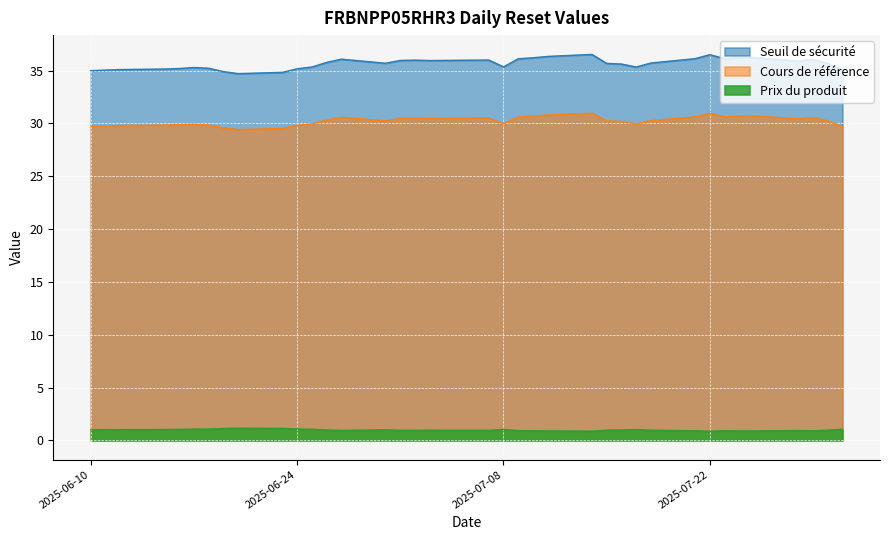

What is the average value of the Seuil de sécurité series?

35.7